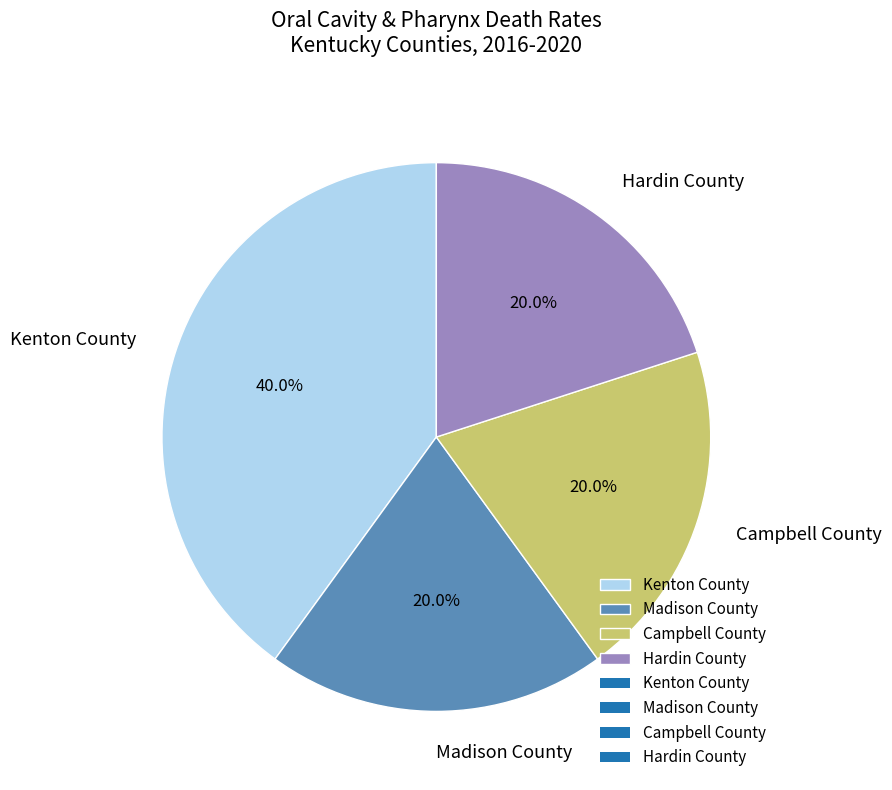

Between Kenton County and Hardin County, which is larger?

Kenton County